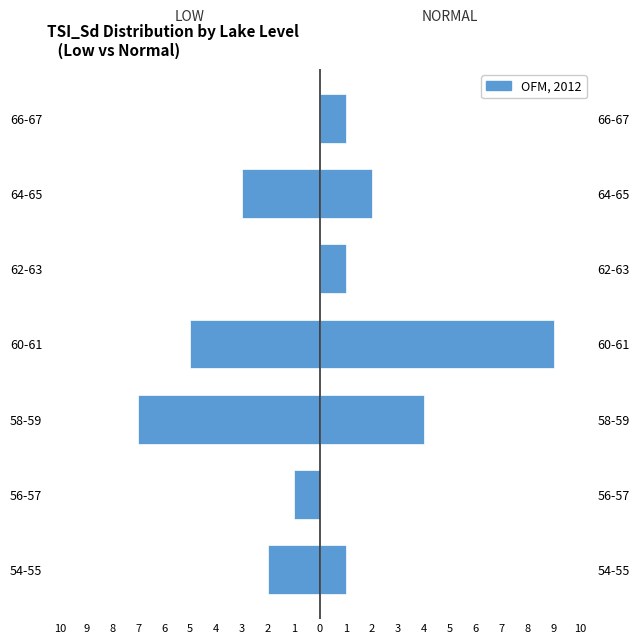

How many NORMAL values are between 1 and 4?

5